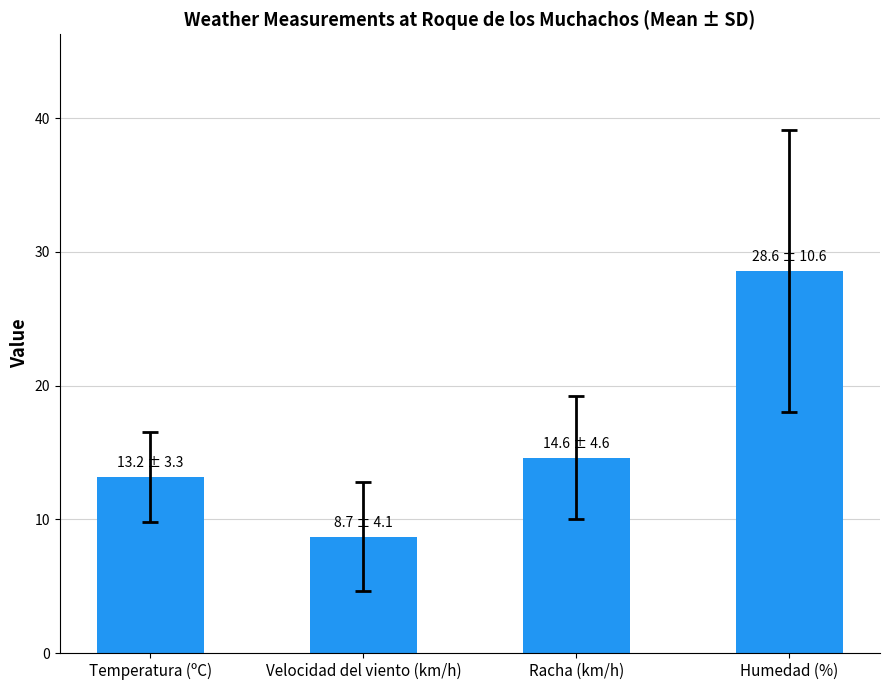

Reading left to right, list all the values displayed in this chart.

13.2	8.7	14.6	28.6